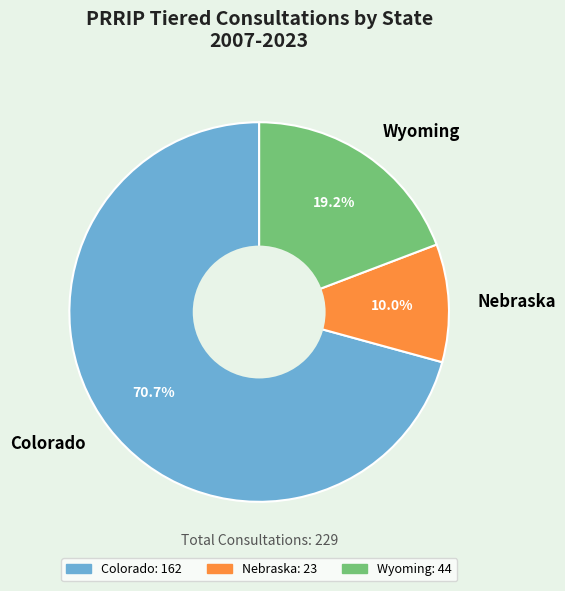

What is the ratio of the value at Nebraska to the value at Wyoming?

0.5